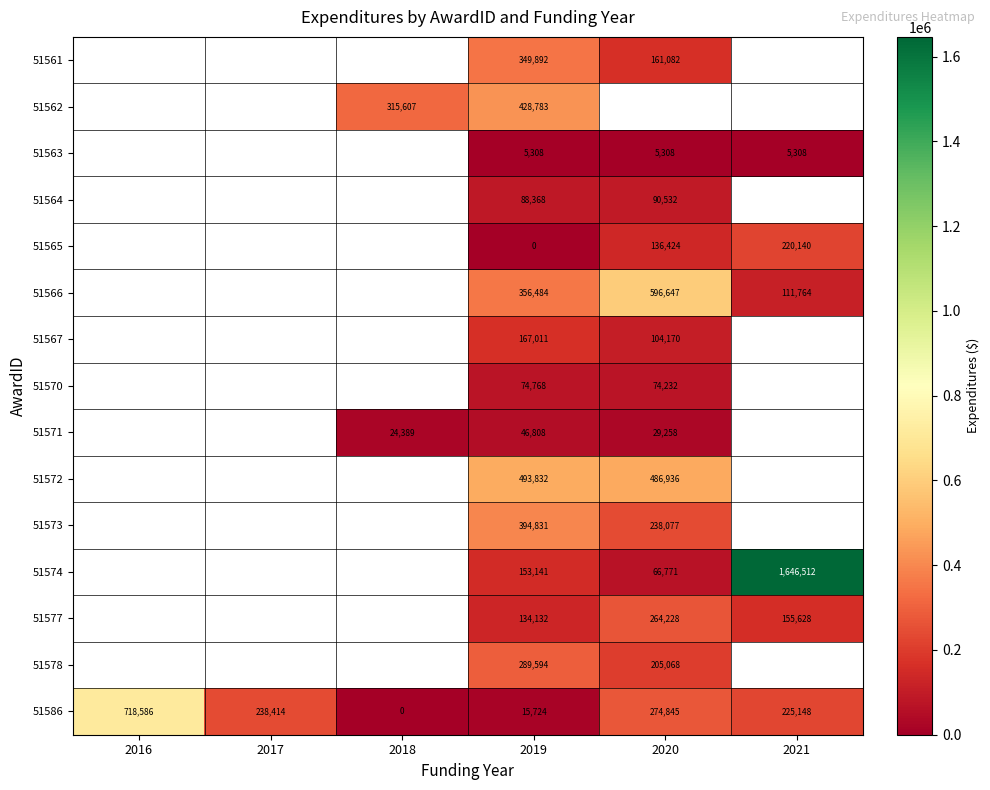

Is it true that 51571 equals 15328 at 2020?

False